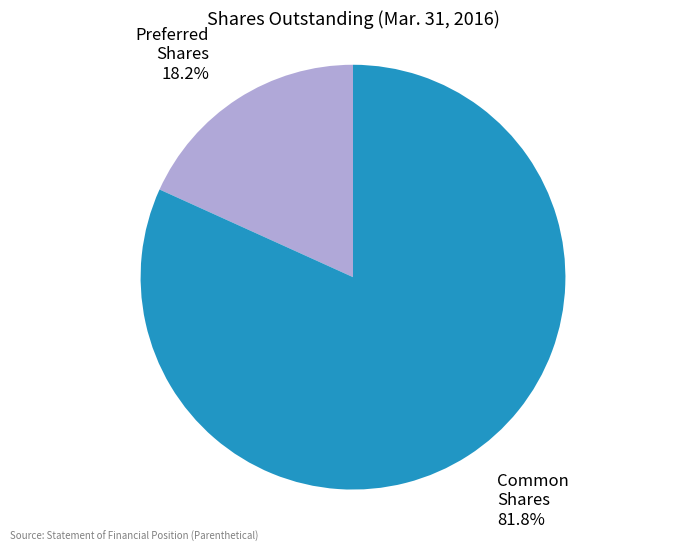

Is there any slice that represents more than half of the pie?

Yes